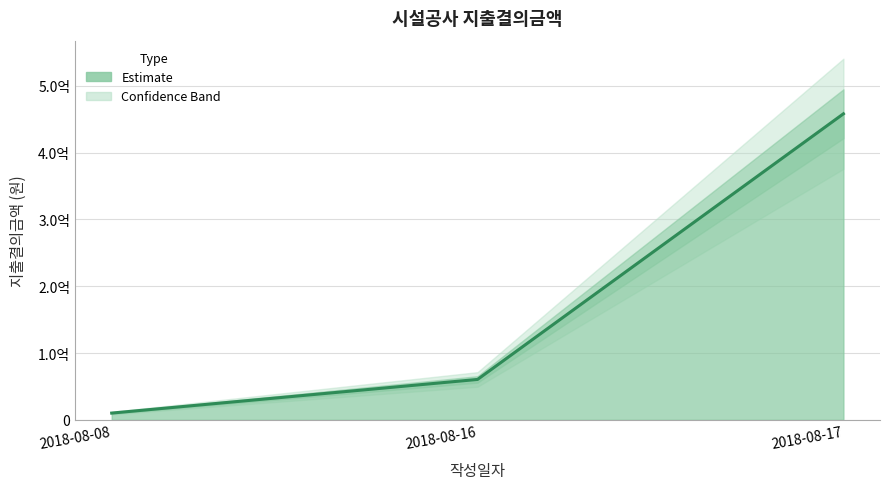

What is the value of the 3rd point from the left?

458000000